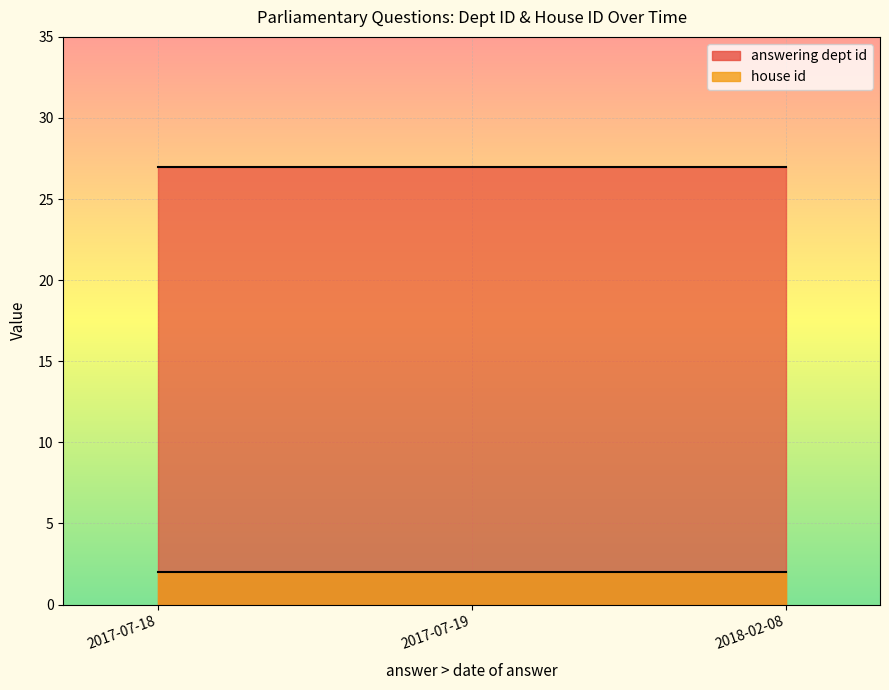

What is the minimum value for answering dept id?

27